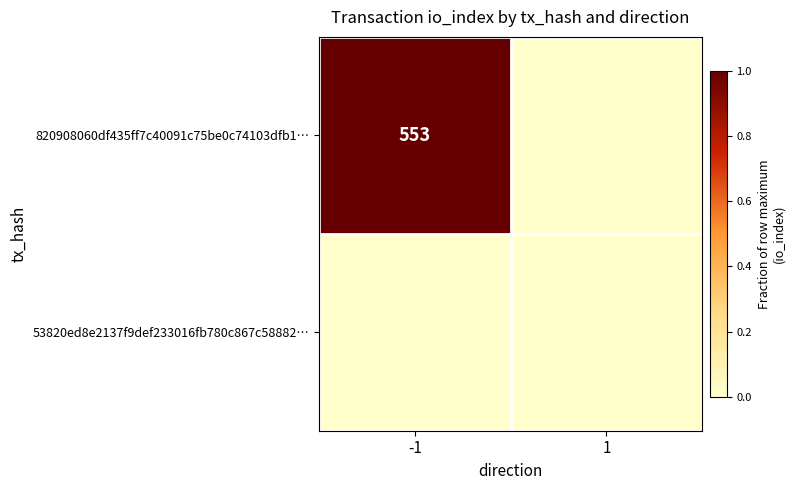

True or false: 820908060df435ff7c40091c75be0c74103dfb1… has a value of 553 at -1.

True